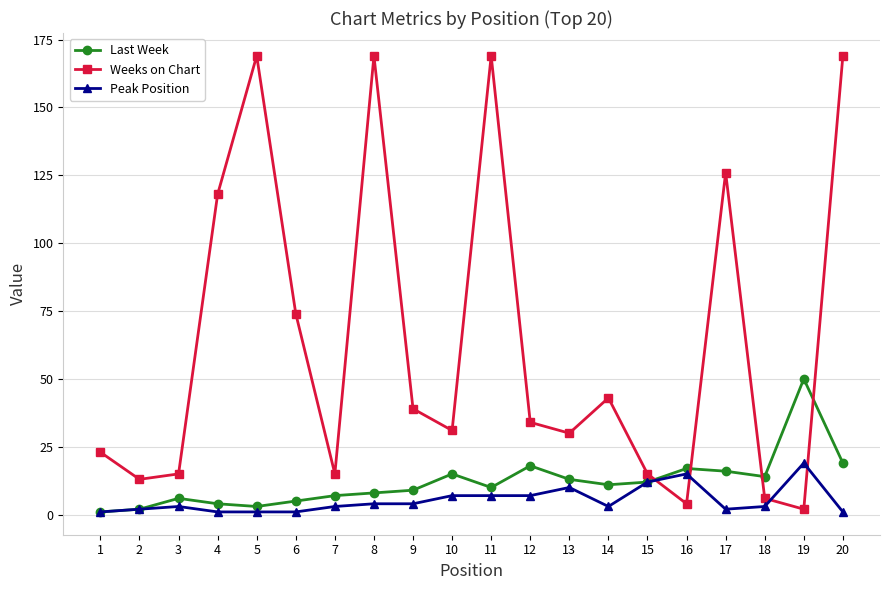

At which label does Last Week reach its peak?

19